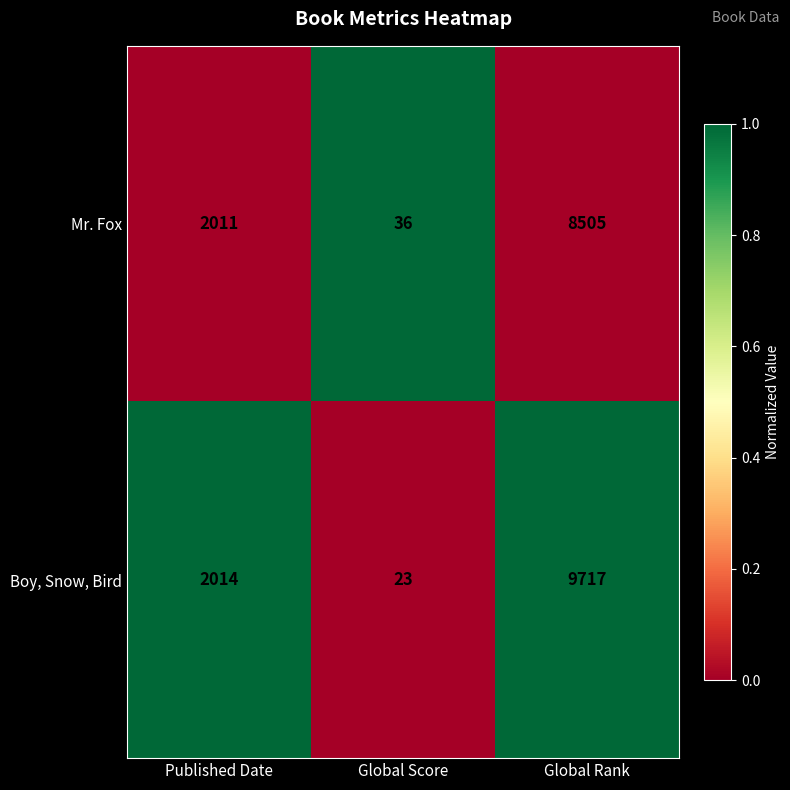

The Boy, Snow, Bird series shows 9717 at Global Rank. True or false?

True